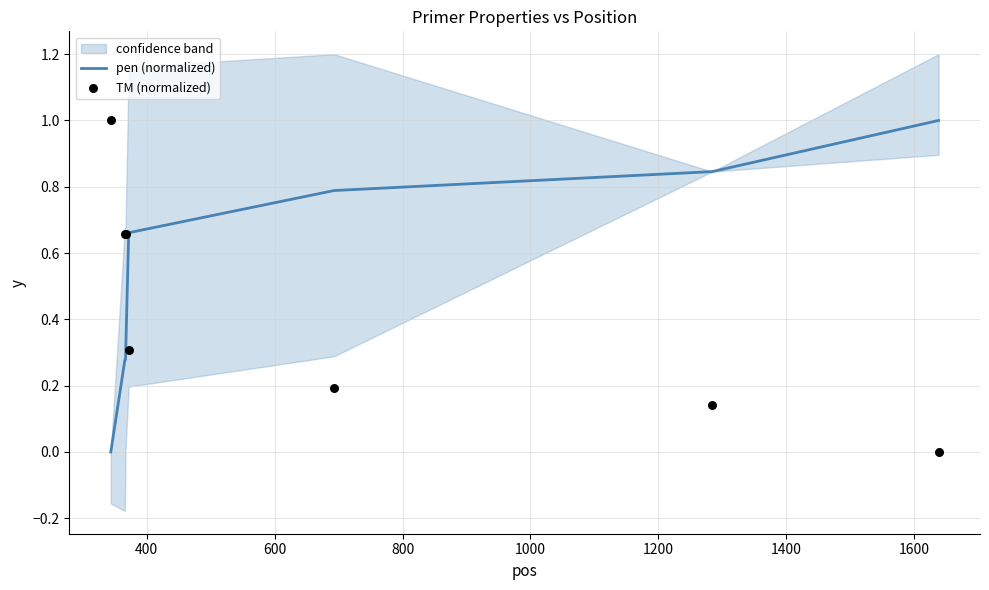

Which series has the largest total across all categories?

pen (normalized)